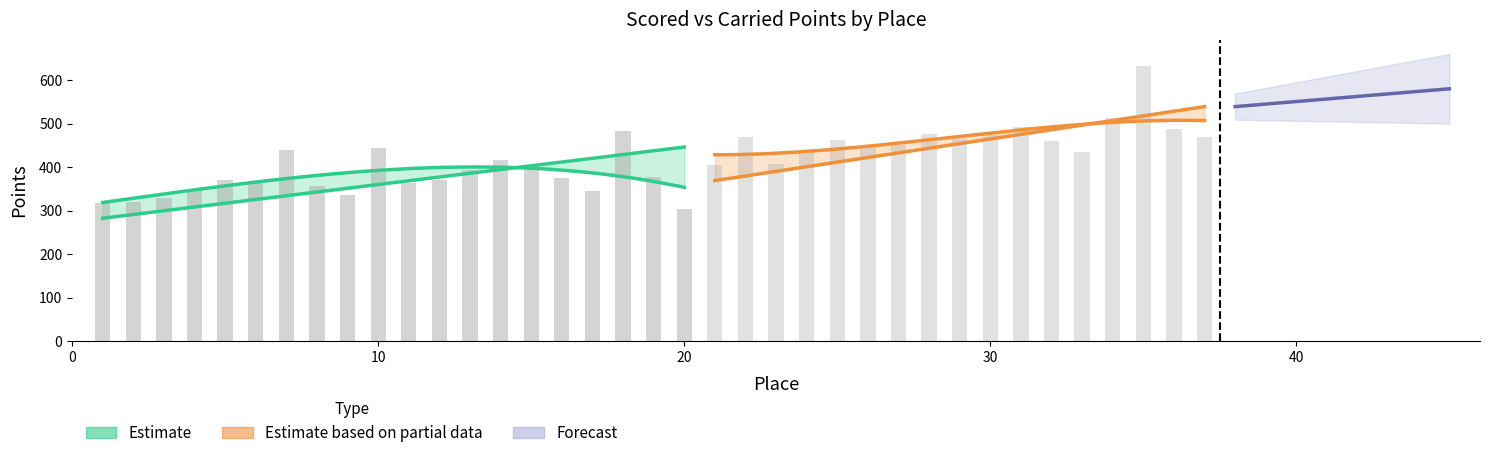

How many data points are less than 370?

10